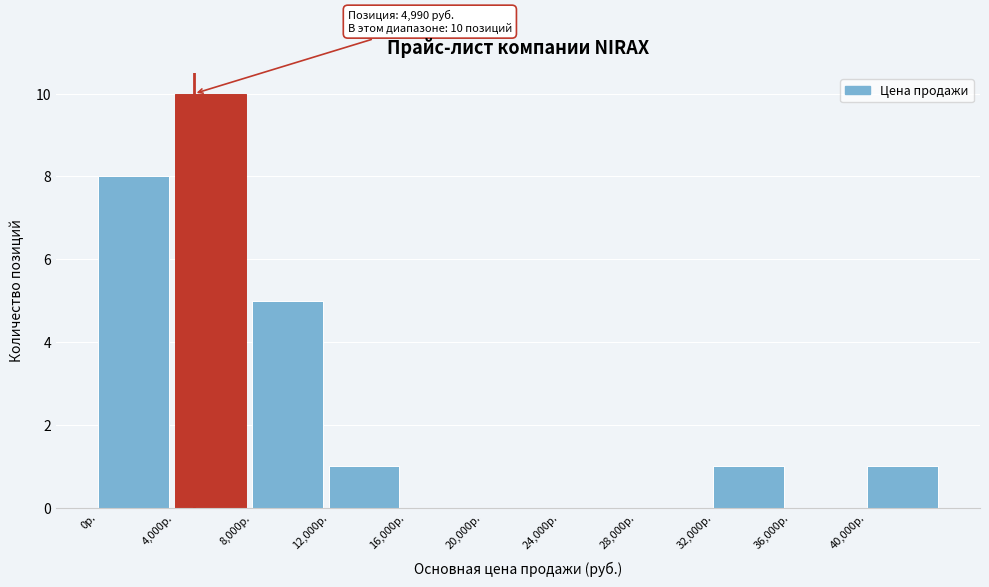

Which range on the x-axis has the tallest bar?

4000 to 8000